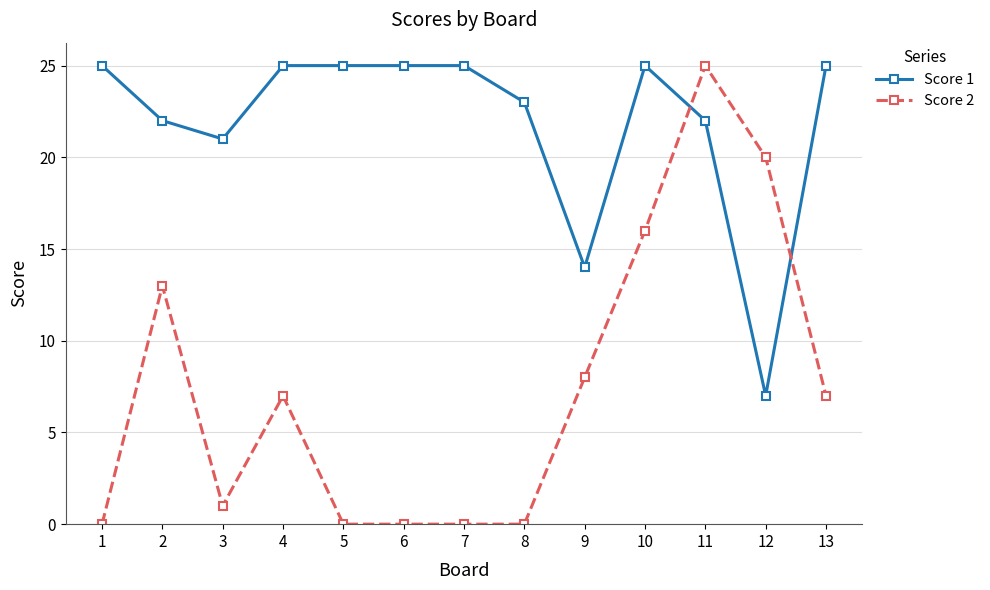

Where do Score 2 and Score 1 first cross each other?

10 and 11